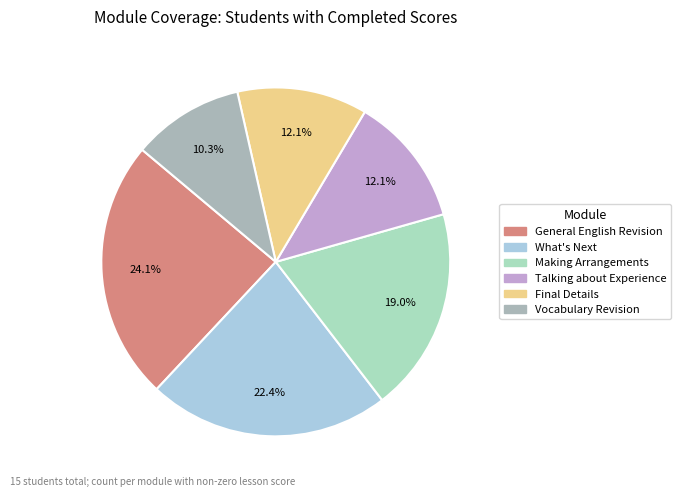

Is there any slice that represents more than half of the pie?

No